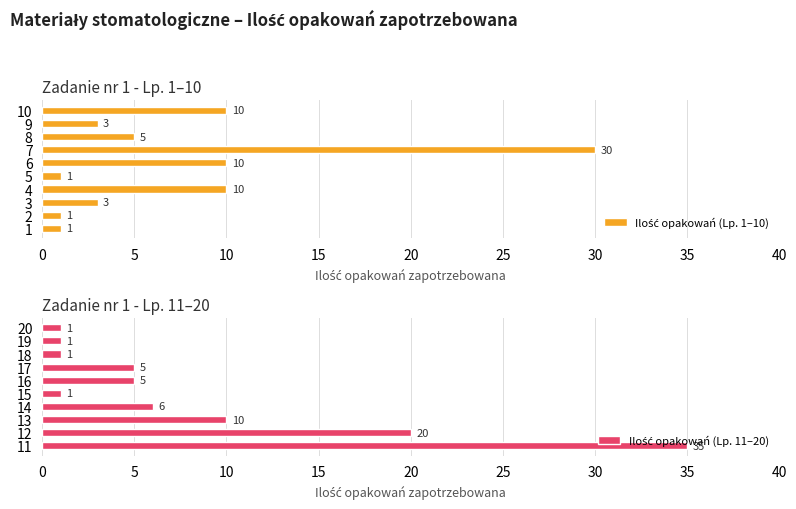

Reading left to right, transcribe all the data shown in this chart.

Ilość opakowań (Lp. 1–10): 1	1	3	10	1	10	30	5	3	10
Ilość opakowań (Lp. 11–20): 35	20	10	6	1	5	5	1	1	1